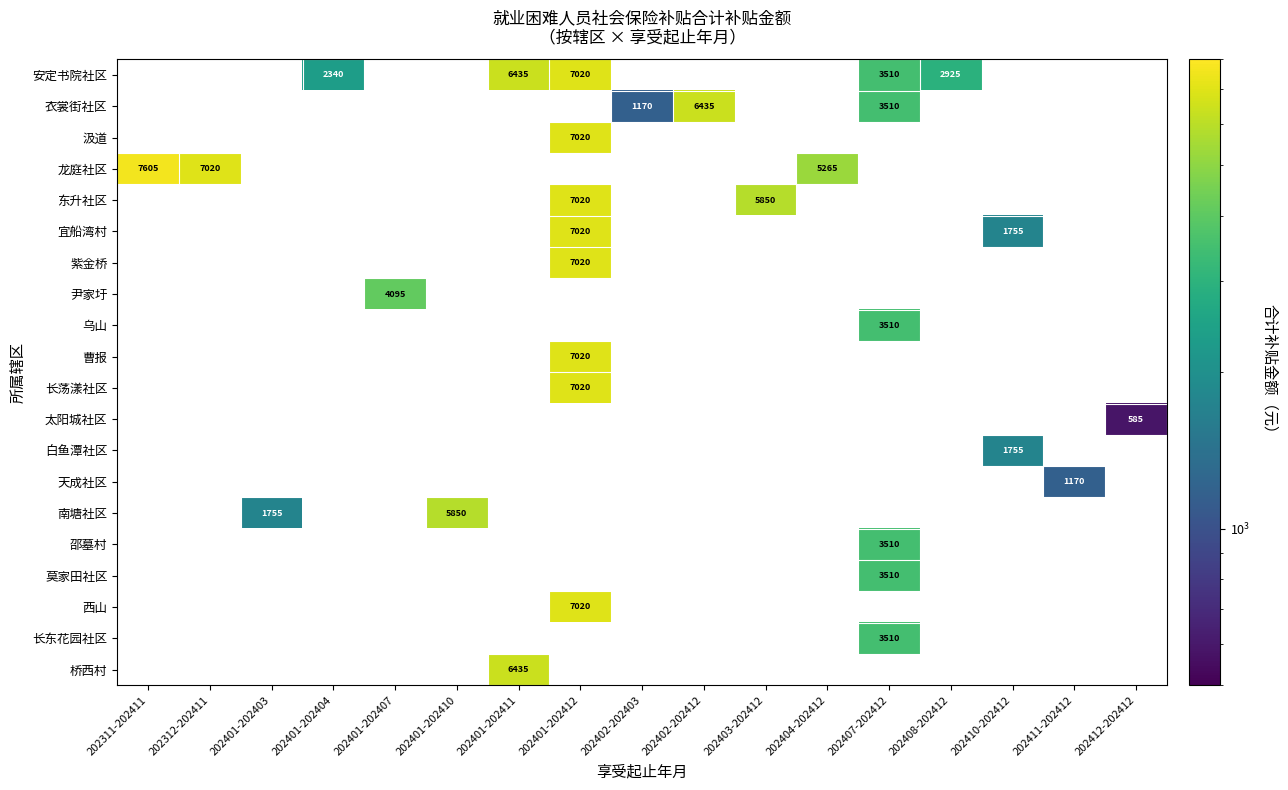

How many data points does each series have?

17